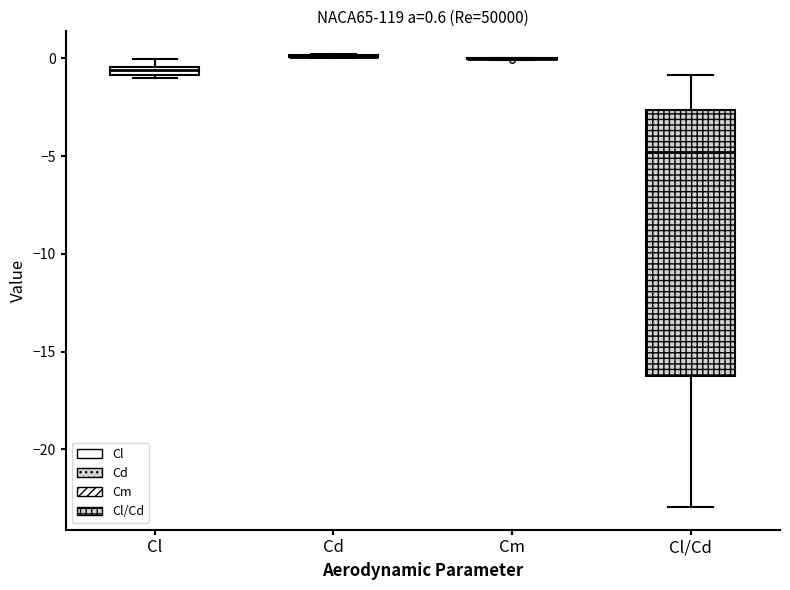

Comparing the boxes themselves (not the whiskers), which one is the tallest?

Cl/Cd